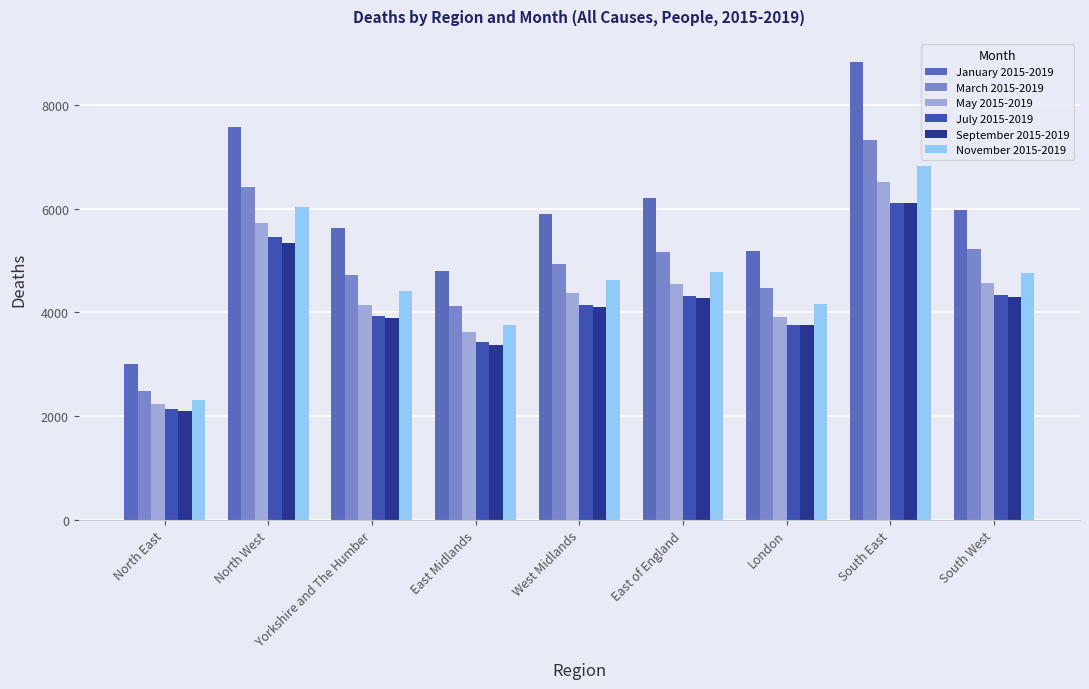

Which has a higher value, North West or South East?

South East